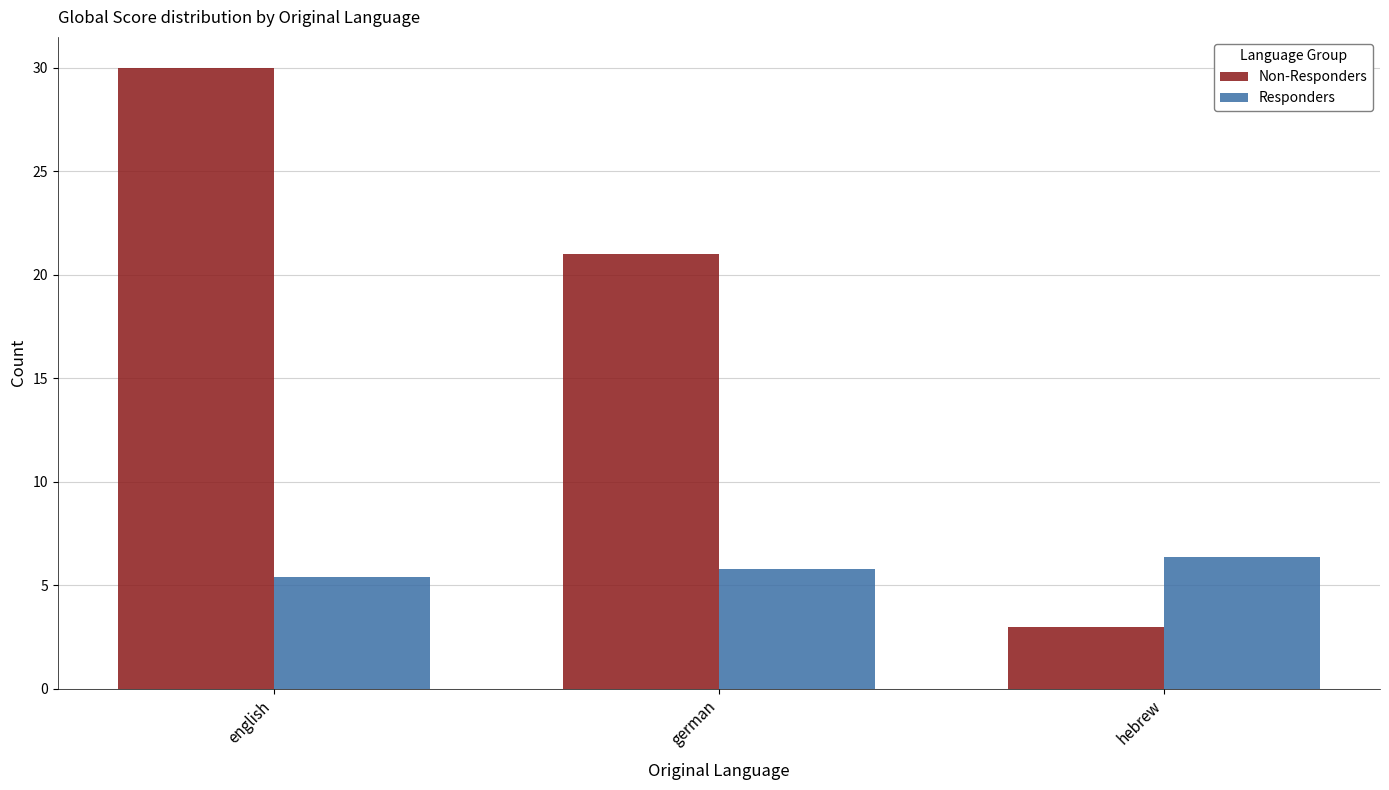

At which category is the sum across all series the highest?

english